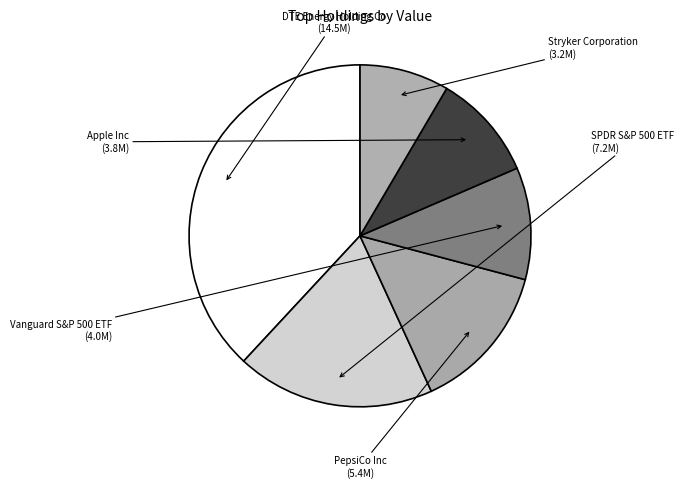

Count the number of slices in the pie.

6